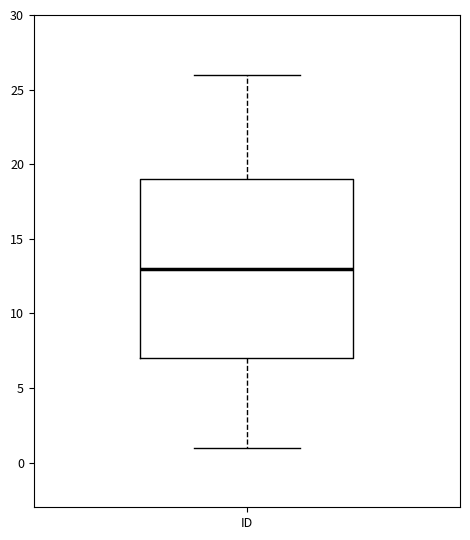

Transcribe this box plot: give where the median line is, the range the box spans, and where the two whiskers end, as read against the y-axis. The values are not printed on the chart, so give them approximately, as read against the axis.

median 13, box 7 to 19, whiskers 1 to 26